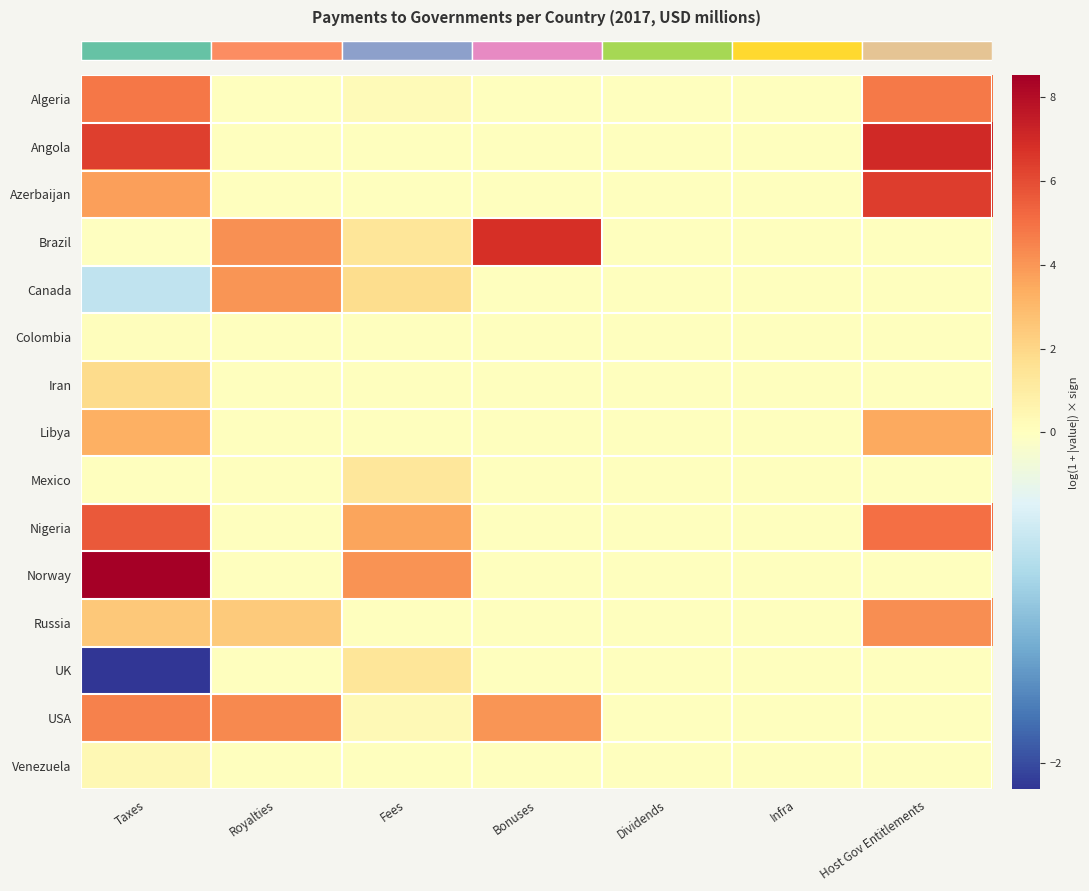

Between Host Gov Entitlements and Fees, which is larger?

Host Gov Entitlements